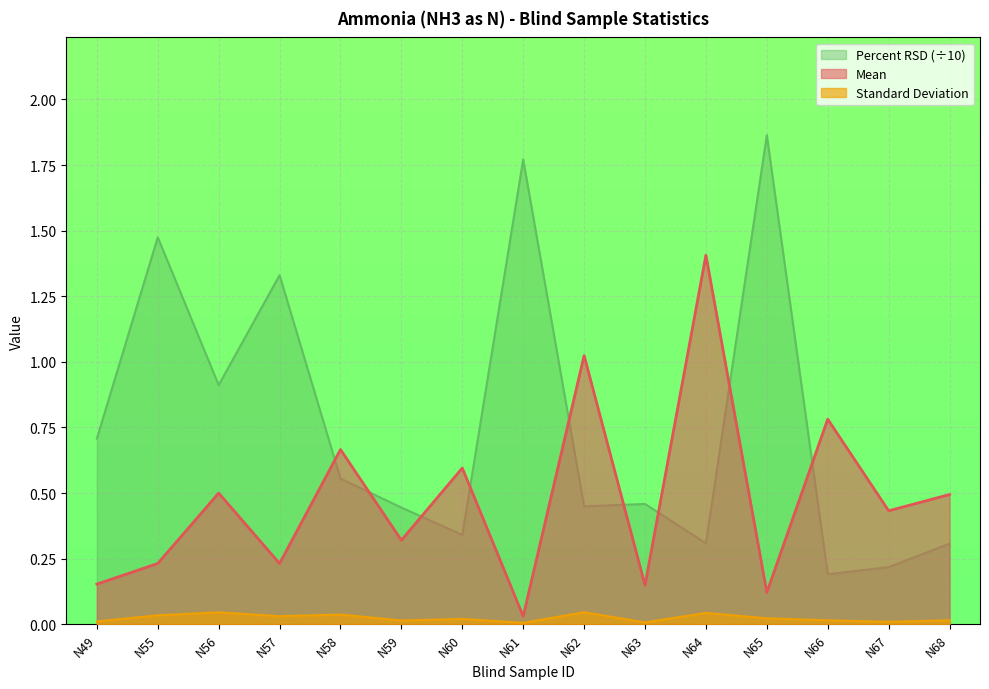

The Mean series shows 1.7 at N62. True or false?

False